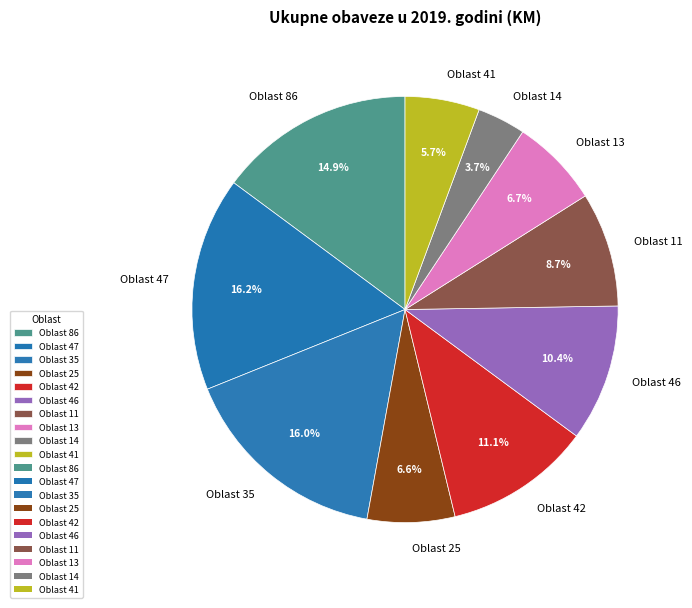

Is there any slice that represents more than half of the pie?

No